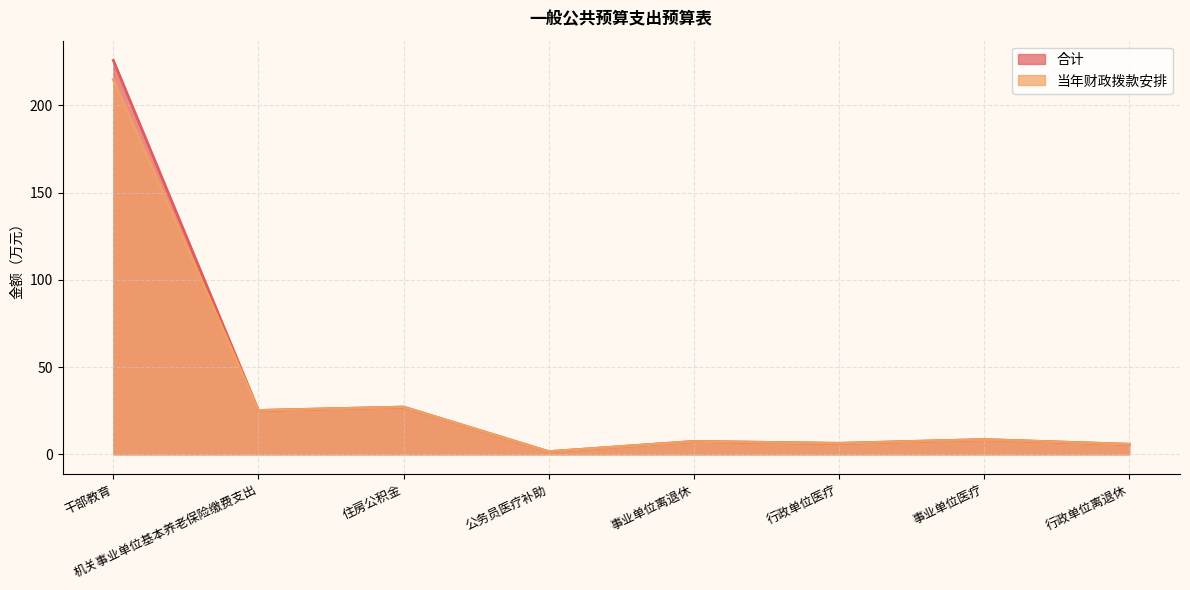

True or false: 当年财政拨款安排 and 合计 intersect in this chart.

False